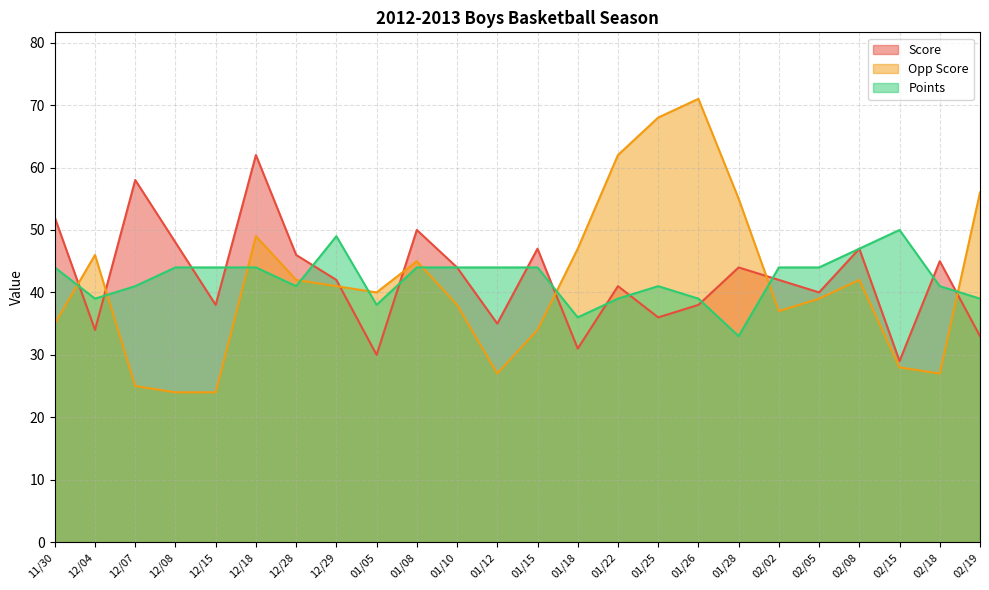

Where is the first local minimum for Points?

12/04